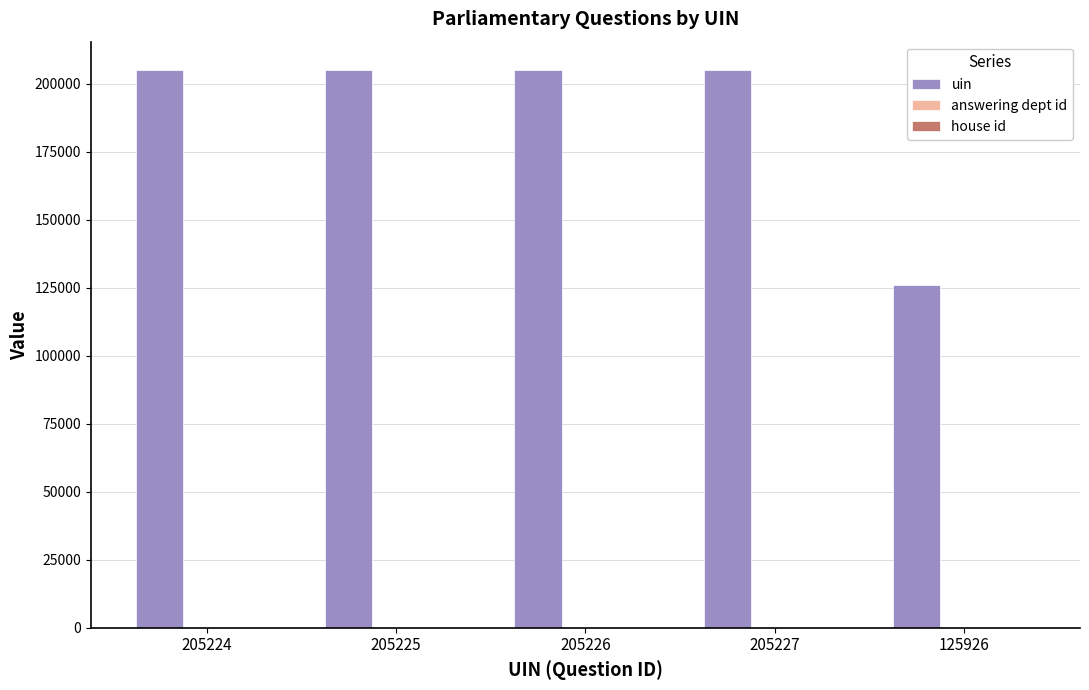

The uin series shows 79921 at 205227. True or false?

False